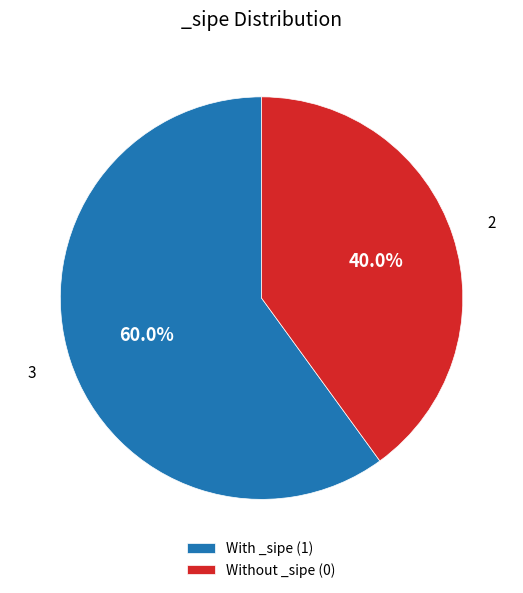

Rank the categories by value from lowest to highest.

Without _sipe (0), With _sipe (1)